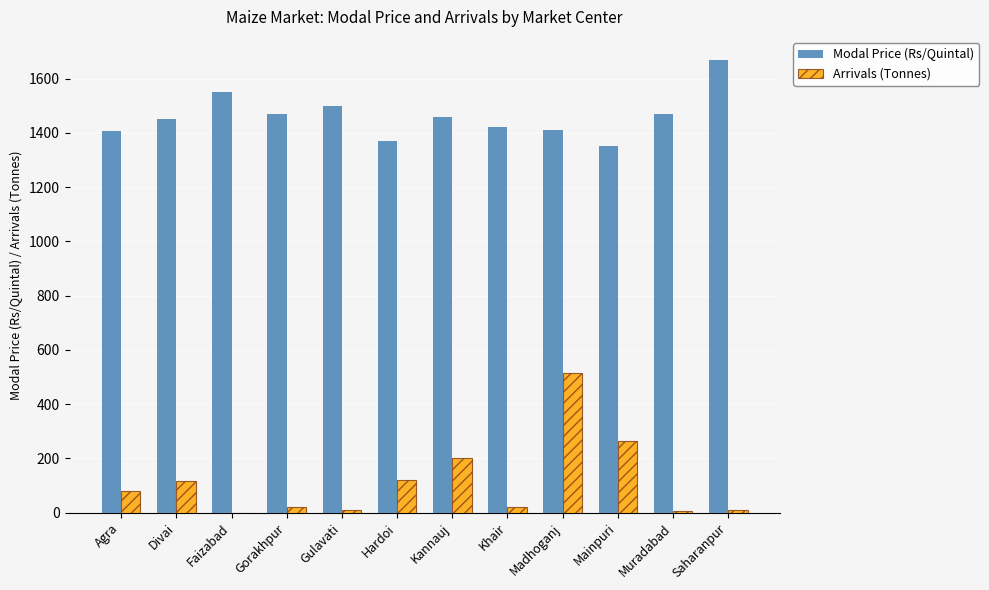

What is the sum of the Modal Price (Rs/Quintal) values at Khair and Kannauj?

2880